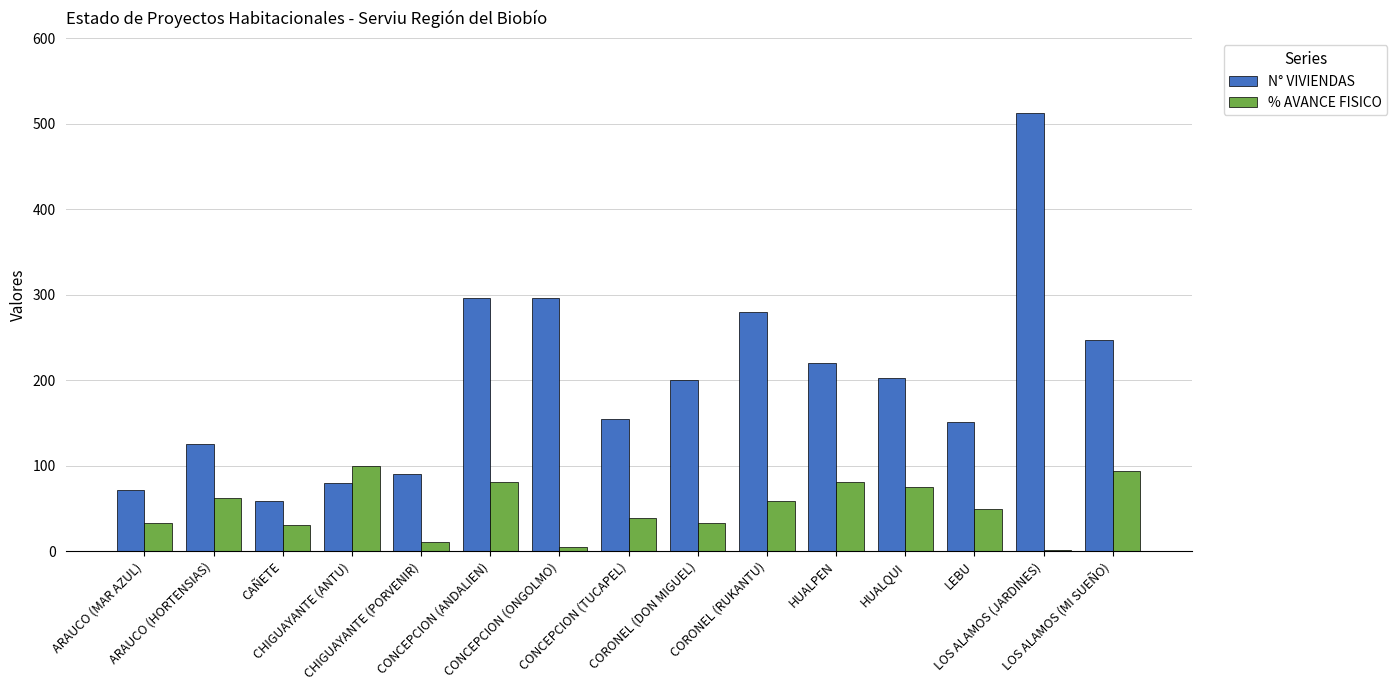

Which series has the largest total across all categories?

N° VIVIENDAS